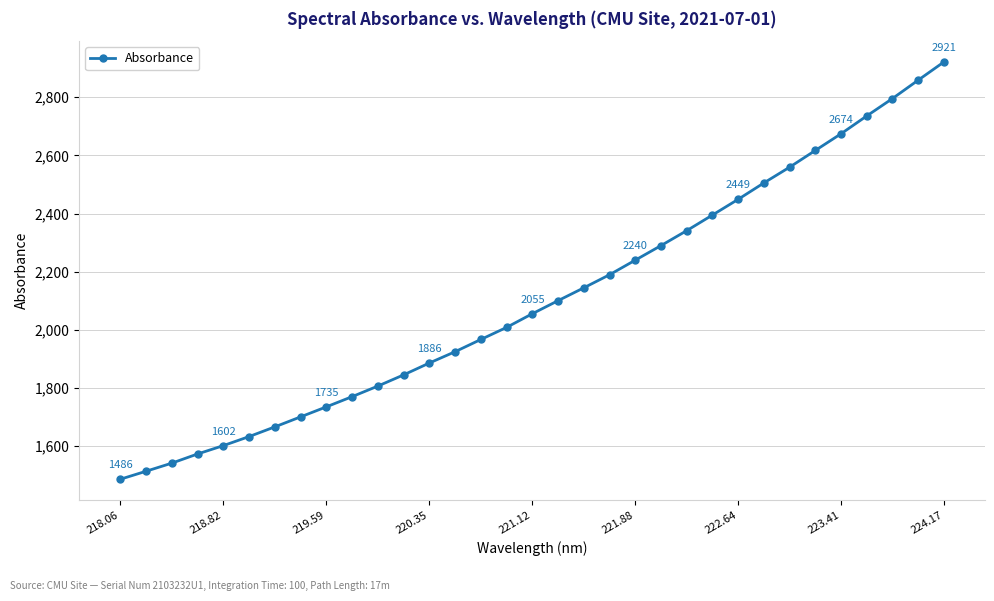

What is the maximum value shown in the chart?

2921.1